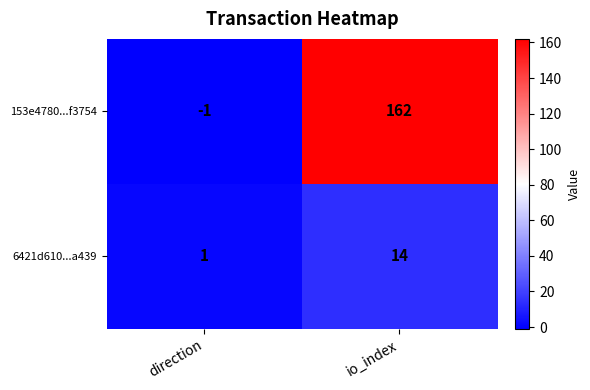

Read the 6421d610...a439 value at io_index.

14